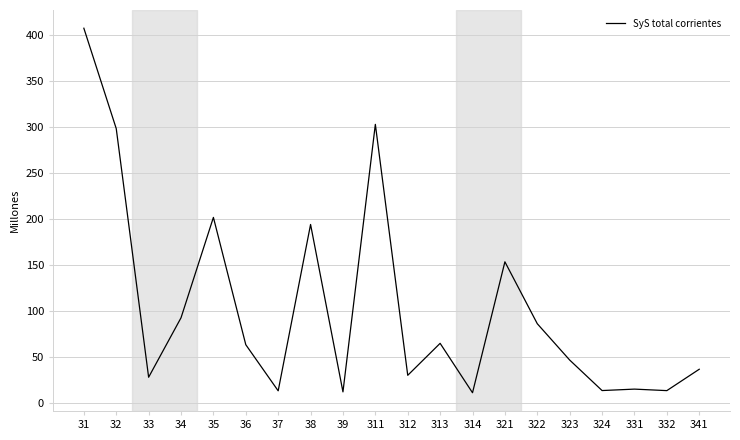

Which category has the highest value across all series?

31